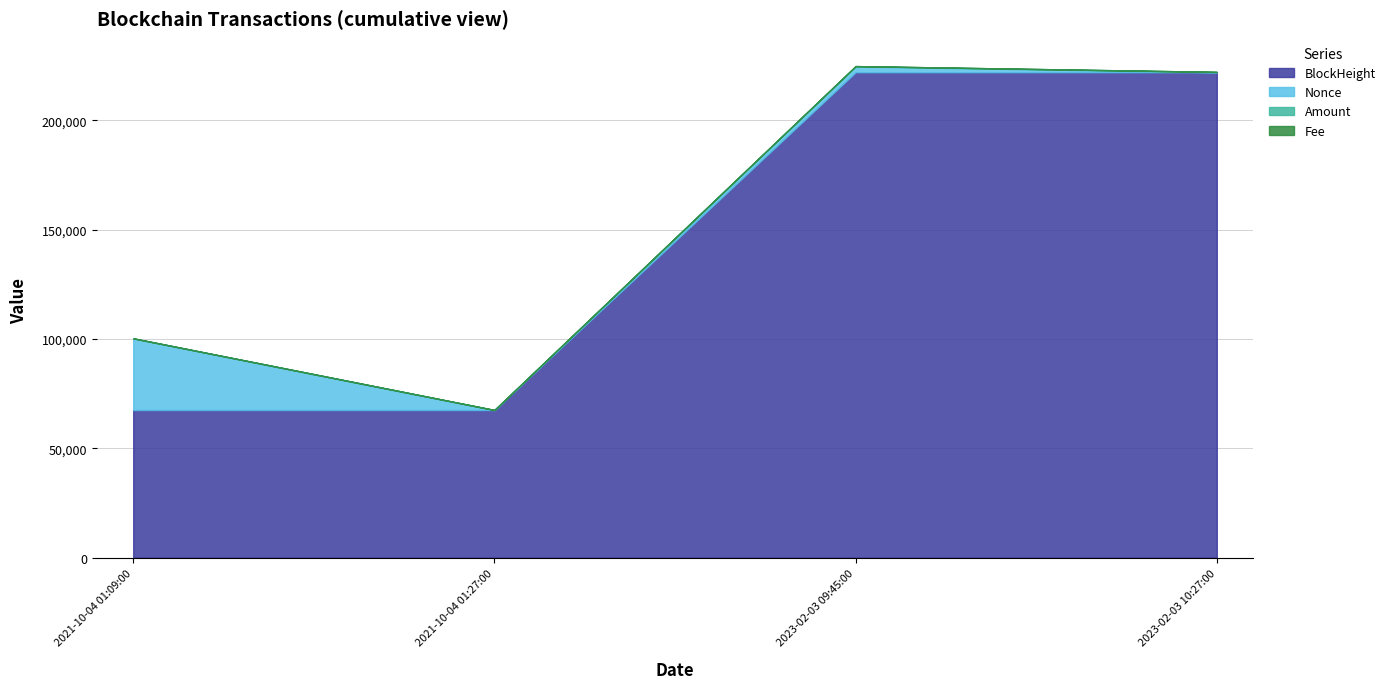

True or false: Amount has a value of 7.9 at 2021-10-04 01:09:00.

False